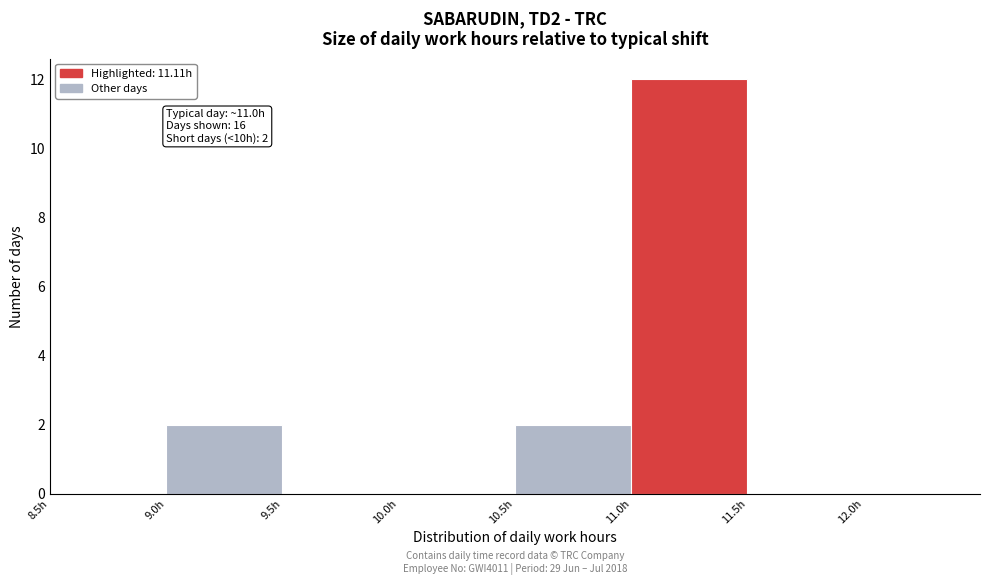

Which range on the x-axis has the tallest bar?

11.0 to 11.5